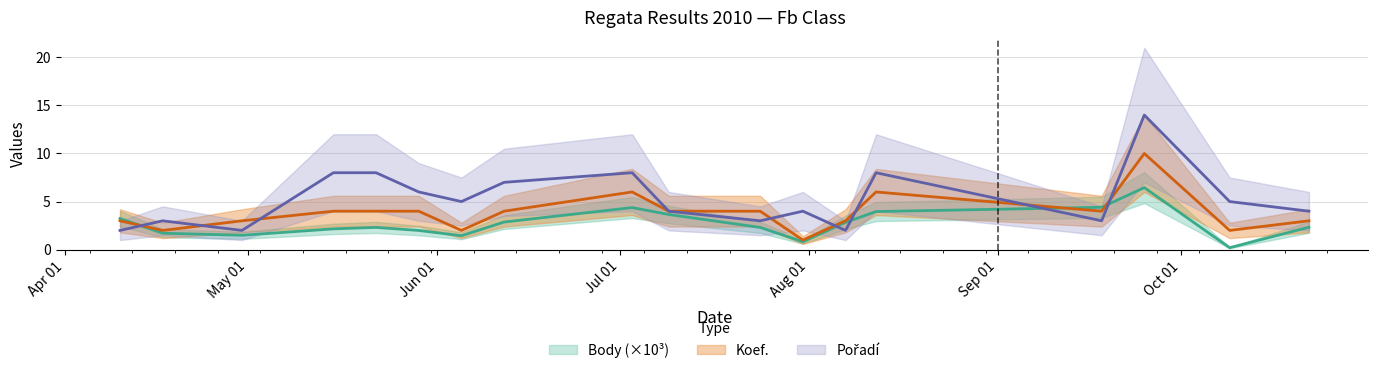

At which label does Pořadí reach its minimum?

2010-04-10